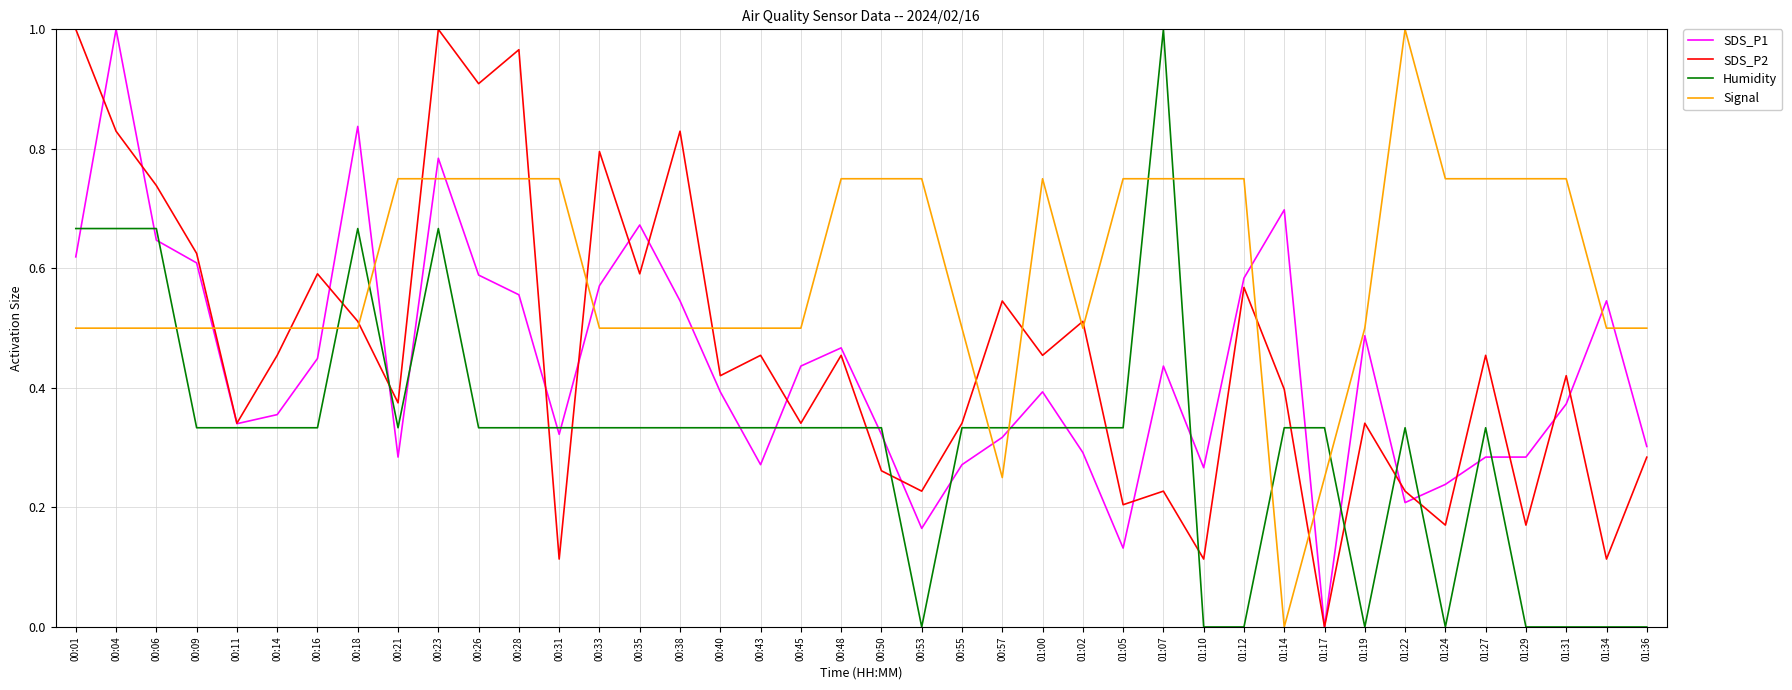

The Humidity series shows 0.3 at 01:02. True or false?

True